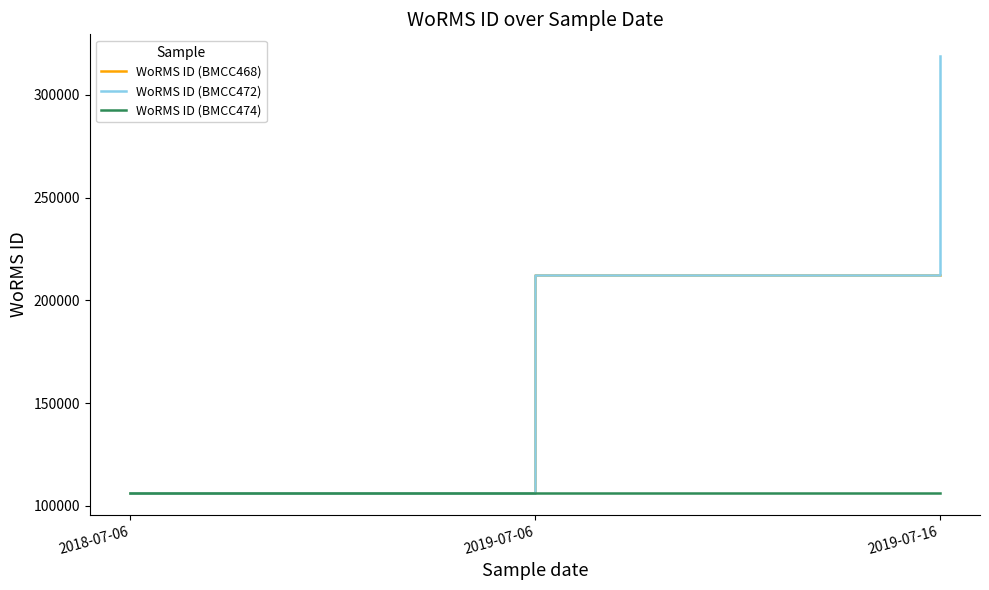

At which category is the sum across all series the highest?

2019-07-16